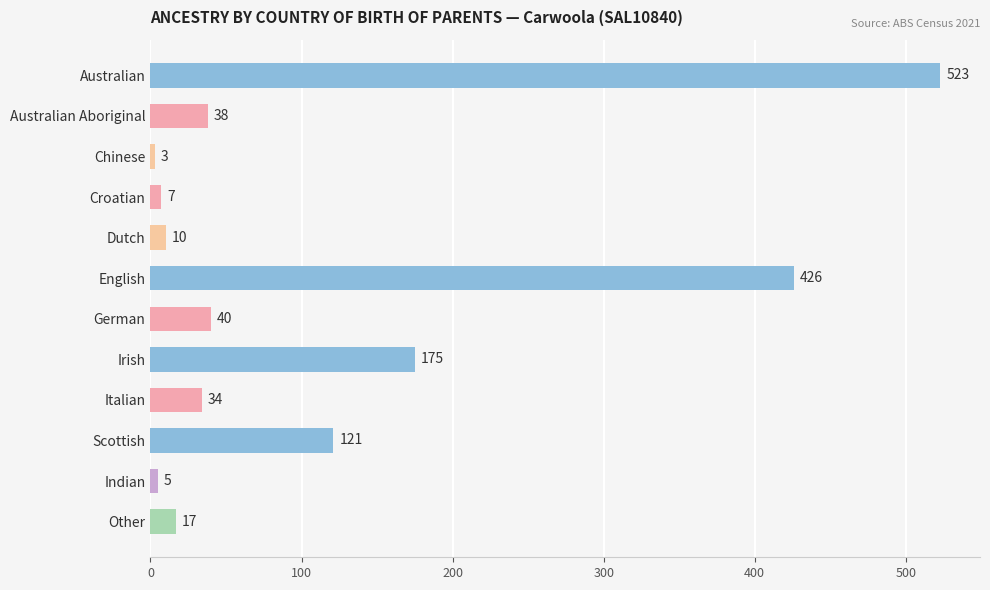

What is the average value?

117